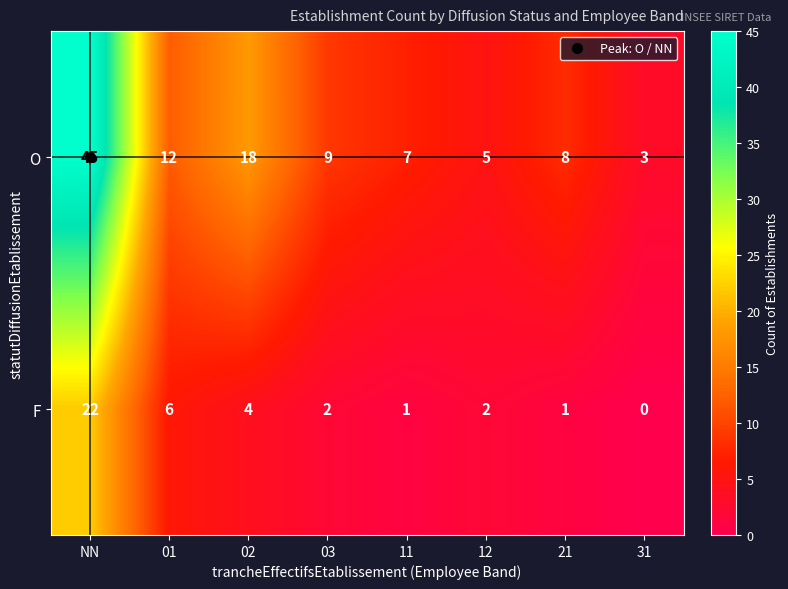

What is the difference between the maximum and minimum values in the O series?

42